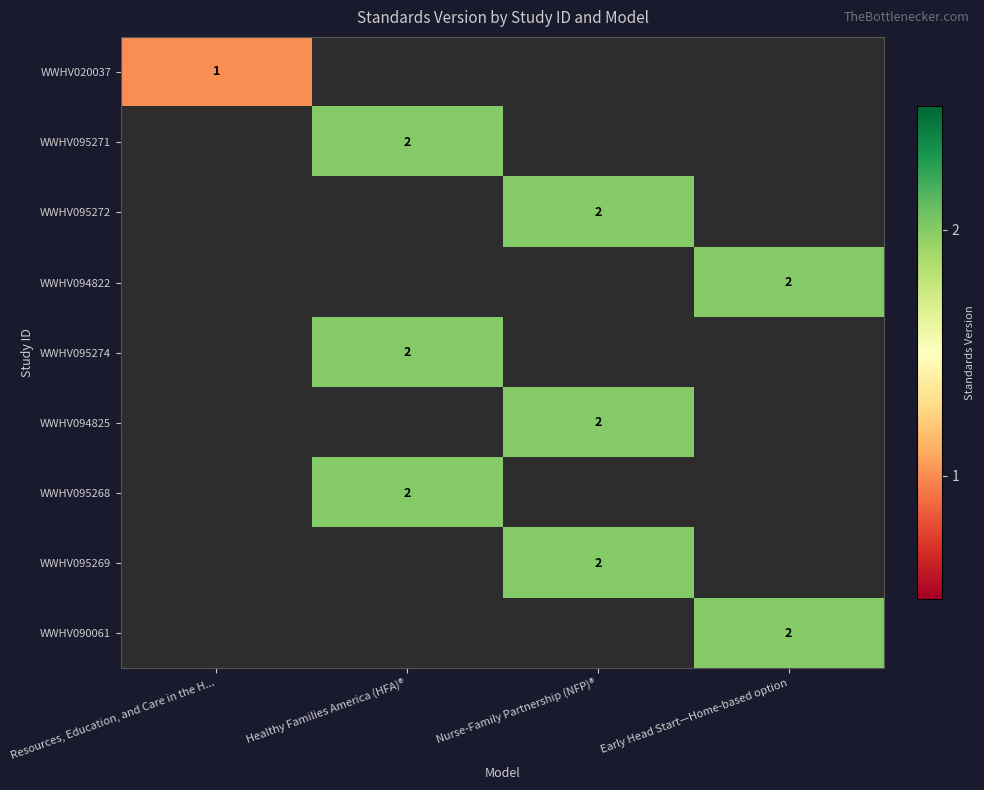

The WWHV020037 series shows 2 at Resources, Education, and Care in the H.... True or false?

False